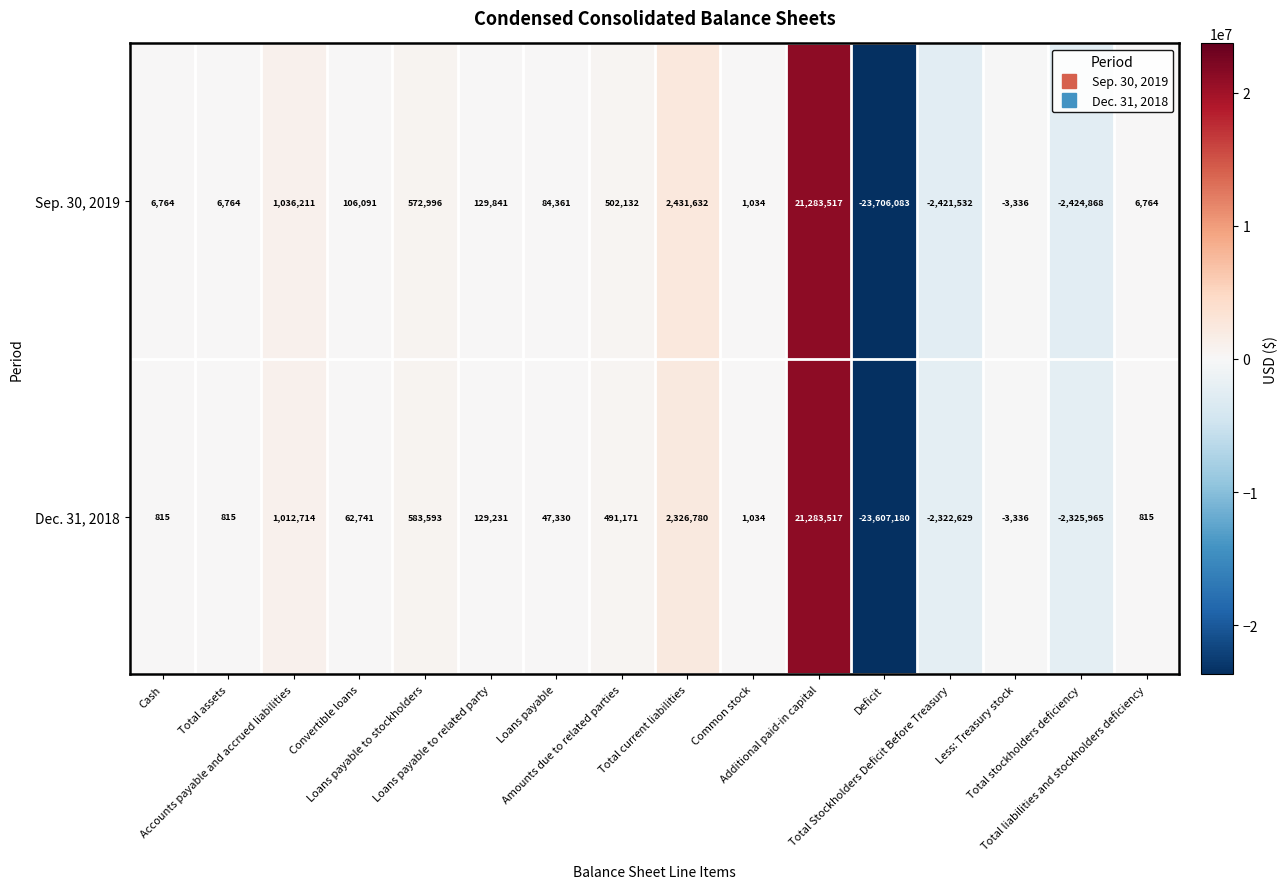

How many values in the Sep. 30, 2019 series are below 84361?

8